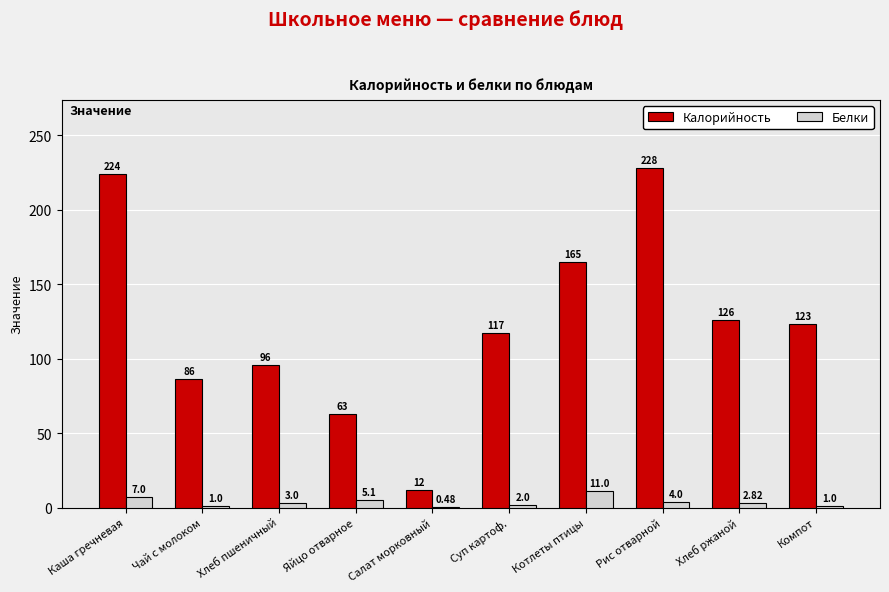

At which category does the chart reach its peak across all series?

Рис отварной